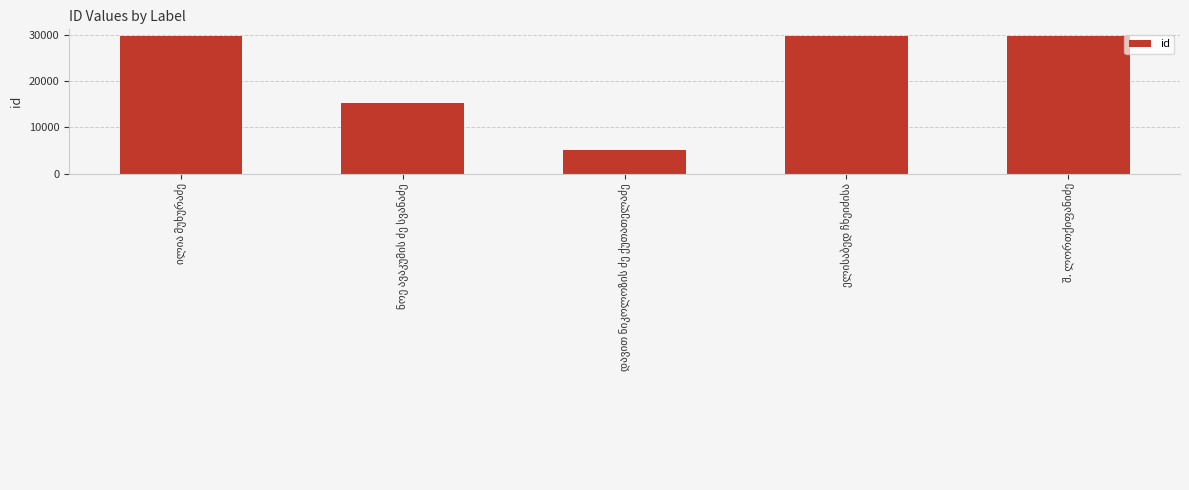

What is the minimum value shown in the chart?

5041